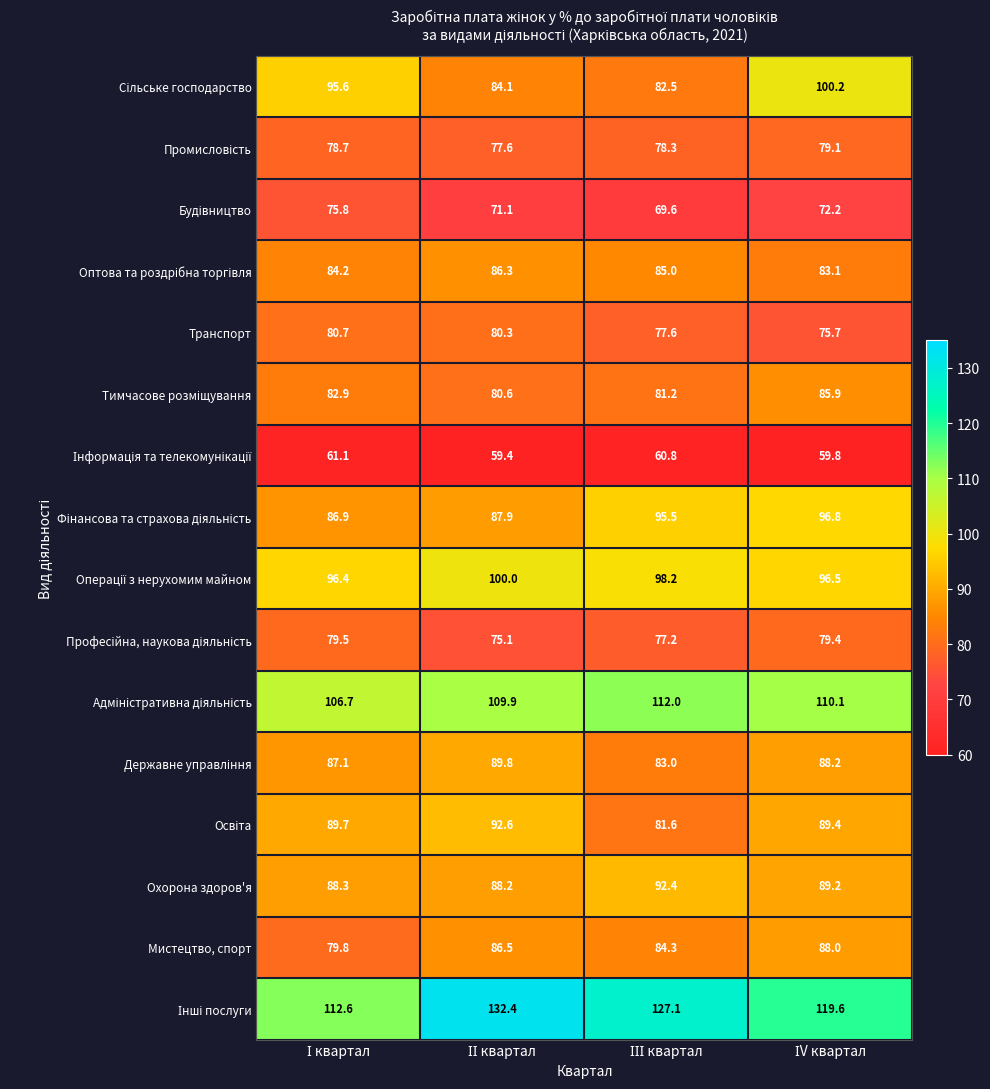

What is the lowest value of the Мистецтво, спорт series?

79.8